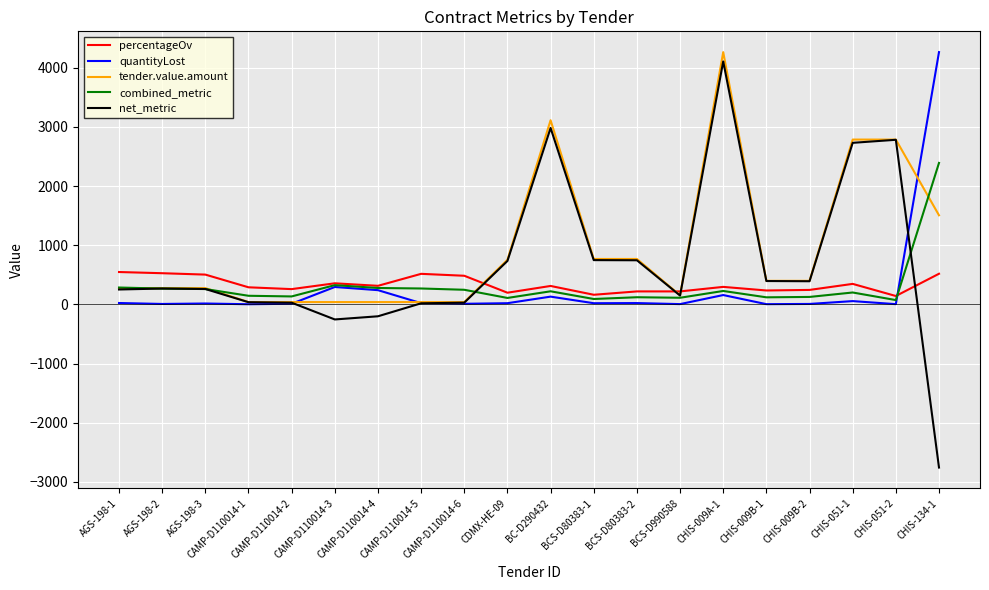

Is it true that tender.value.amount equals 767.3 at BCS-D80383-1?

True